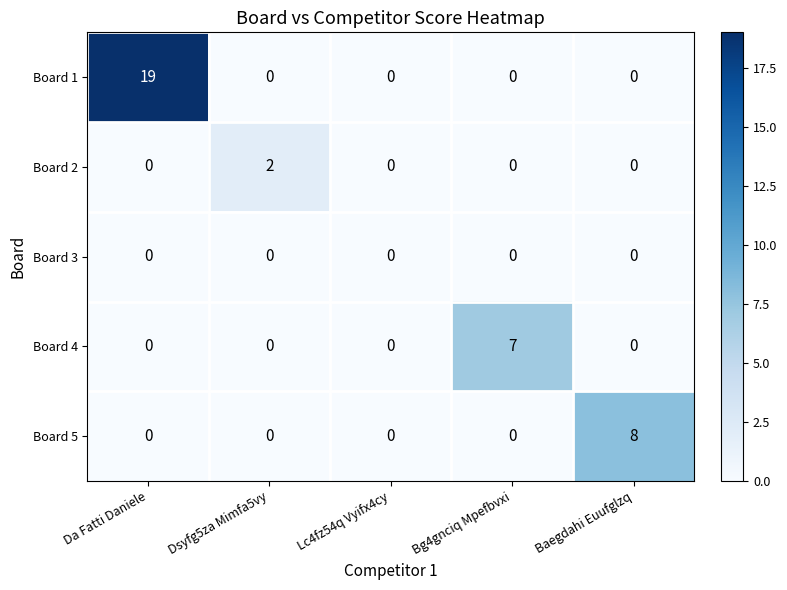

Which series has the largest total across all categories?

Board 1